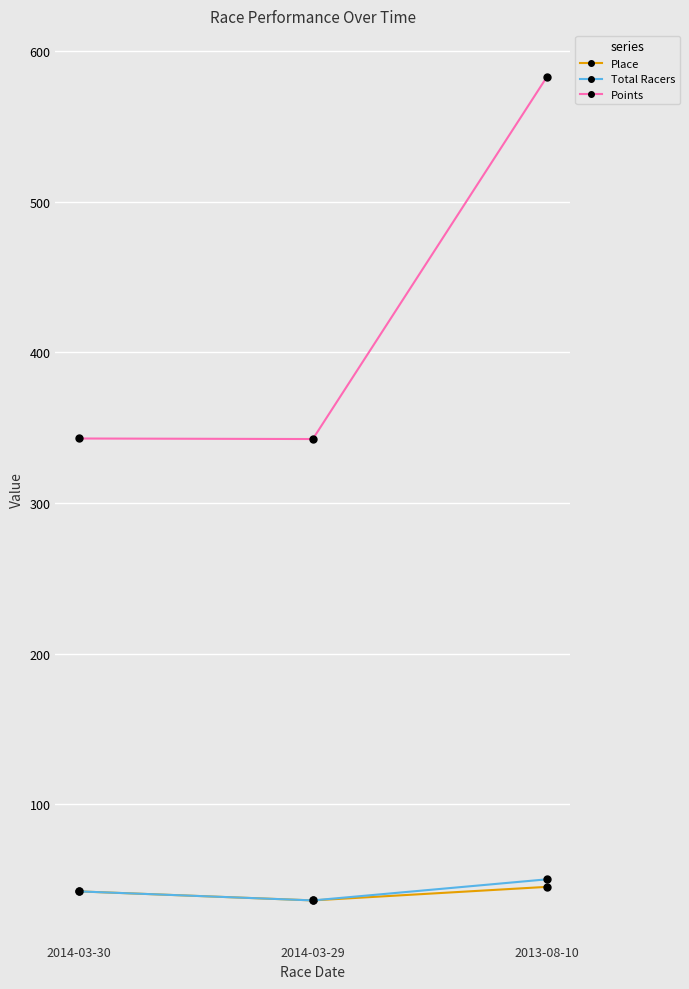

At which category is the sum across all series the highest?

2013-08-10